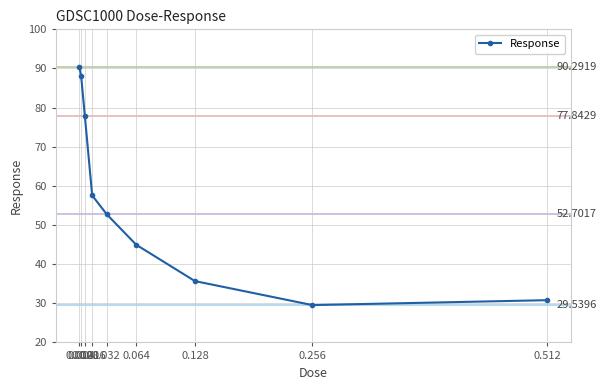

Rank the categories by value from highest to lowest.

0.002, 0.004, 0.008, 0.016, 0.032, 0.064, 0.128, 0.512, 0.256